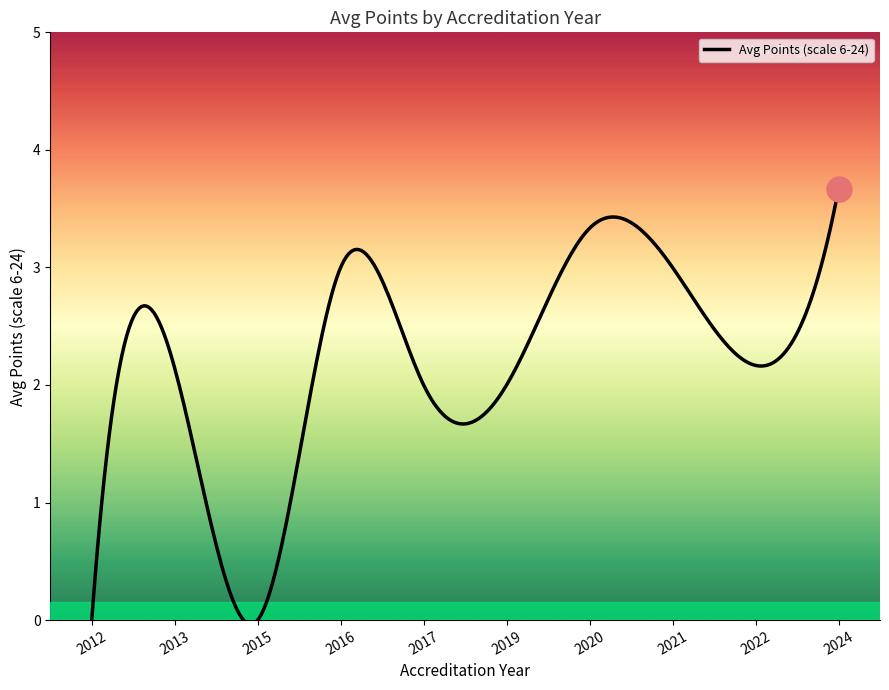

What is the maximum value shown in the chart?

3.7